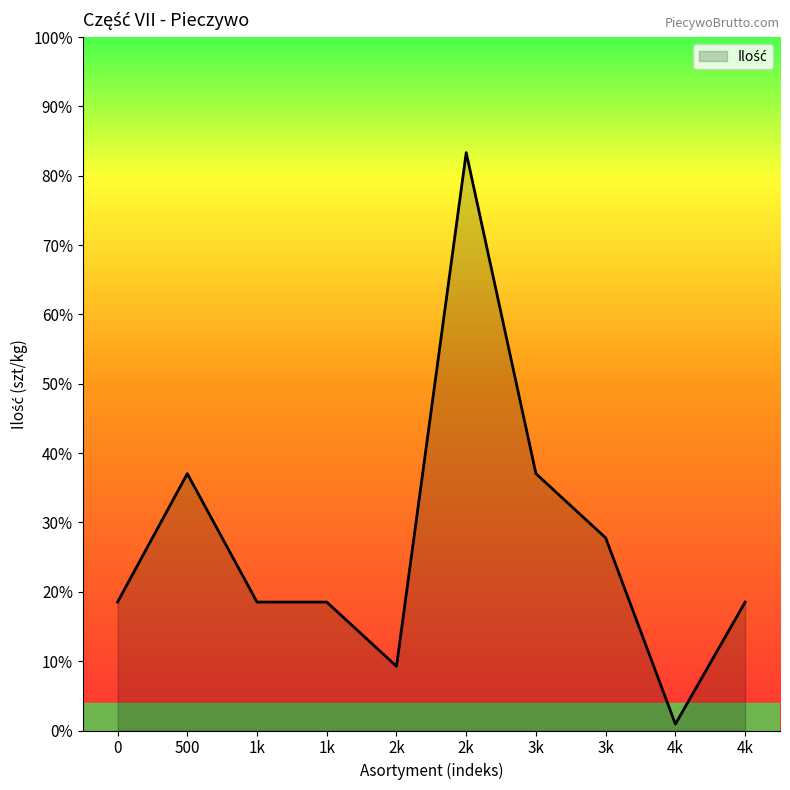

Is this an area chart (filled region under the line)?

Yes